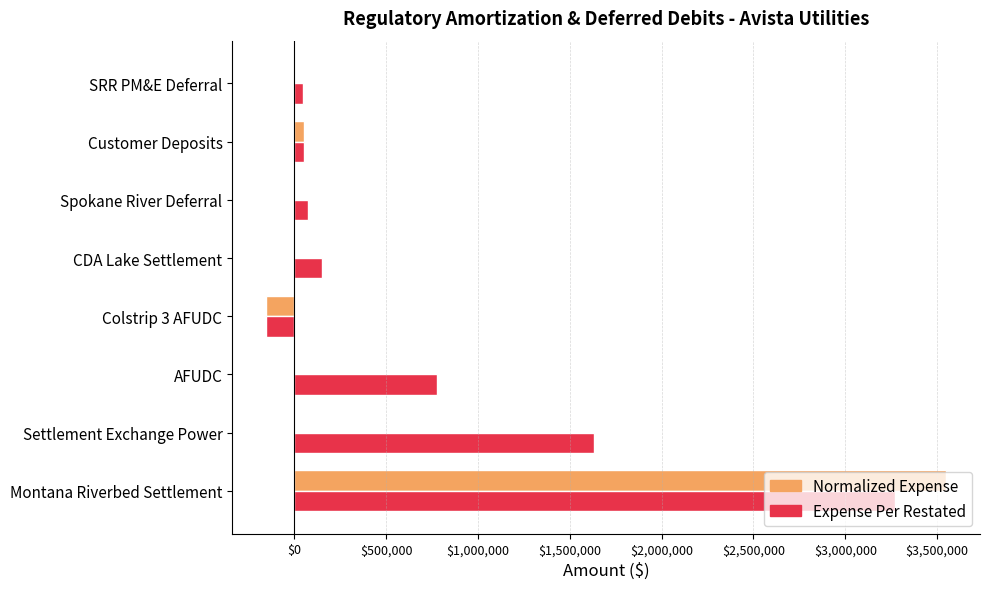

Which label corresponds to the largest value in the chart?

Montana Riverbed Settlement